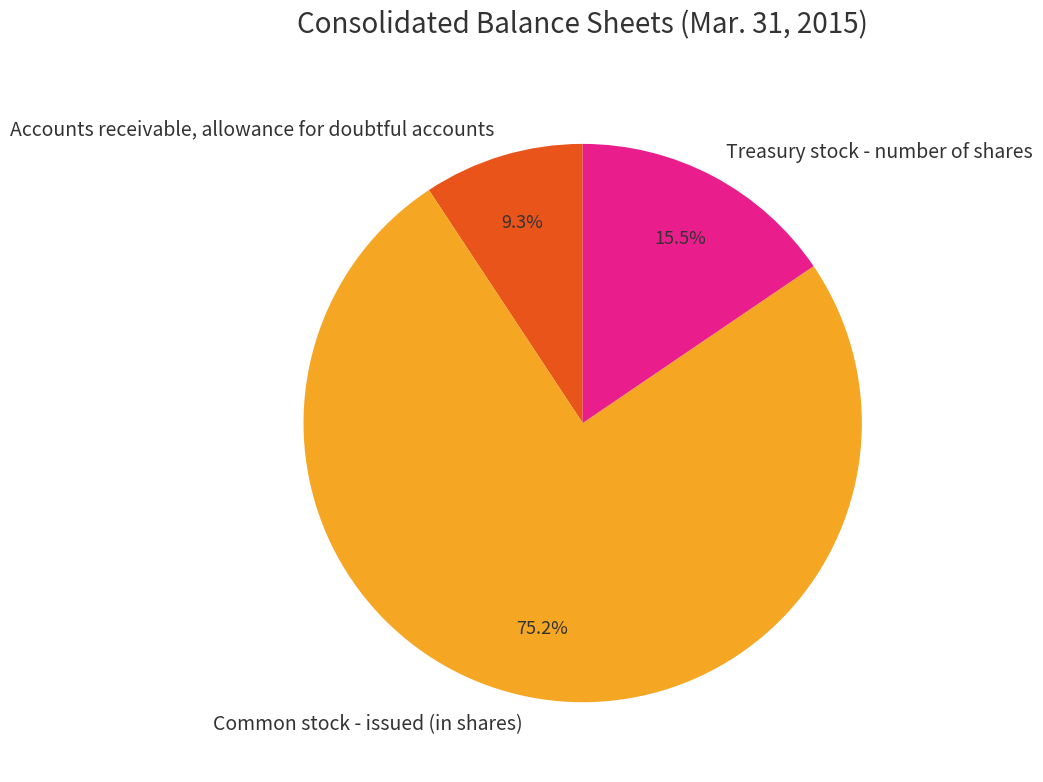

To the nearest percent, what is the difference between the largest and smallest slice percentages?

66%